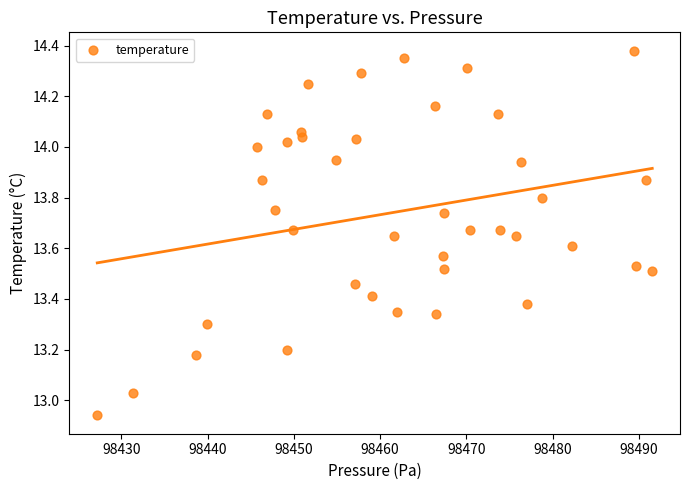

What is the range of X values (max minus min)?

64.4